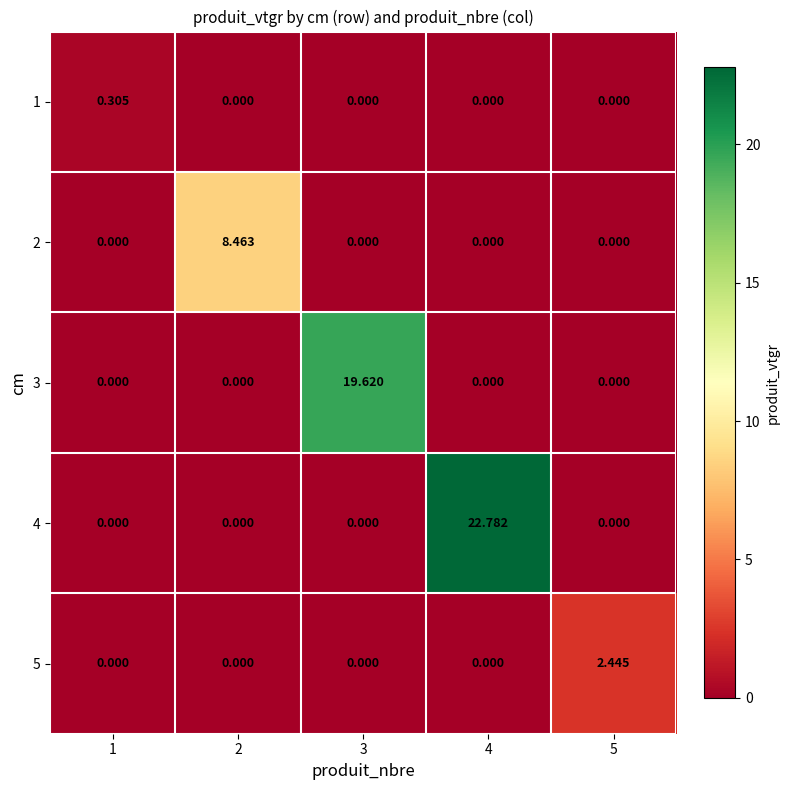

Is the value of 4 at 4 greater than the value of 5 at 3?

Yes